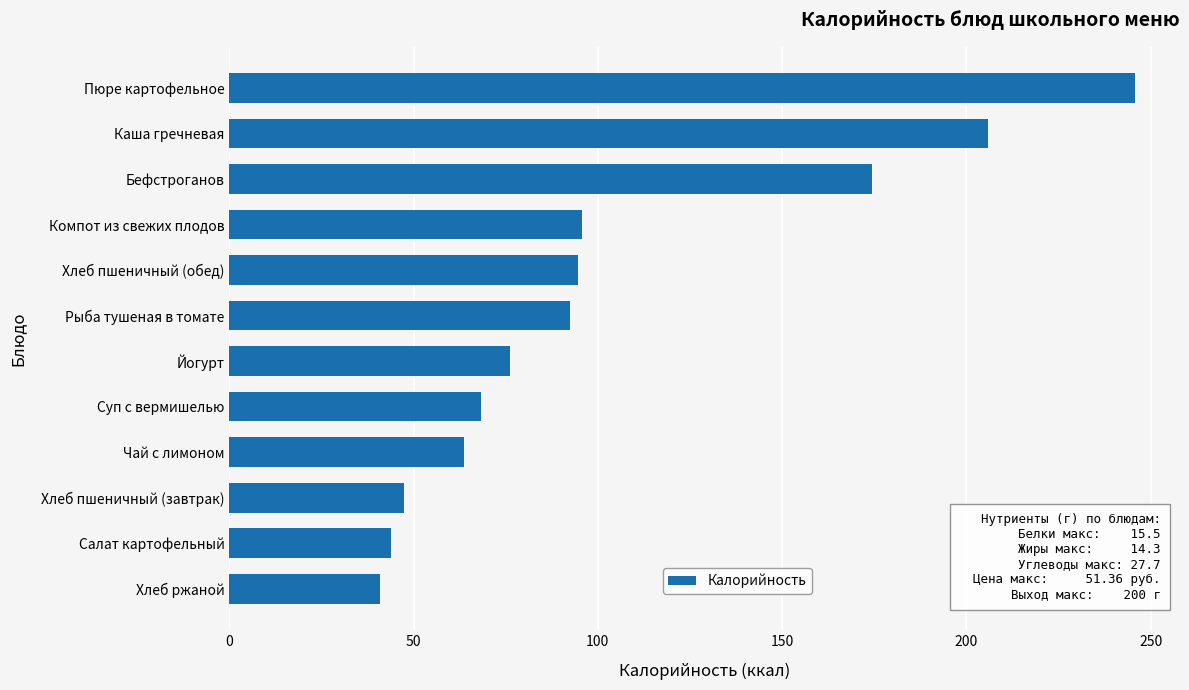

What is the ratio of the value at Компот из свежих плодов to the value at Каша гречневая?

0.5